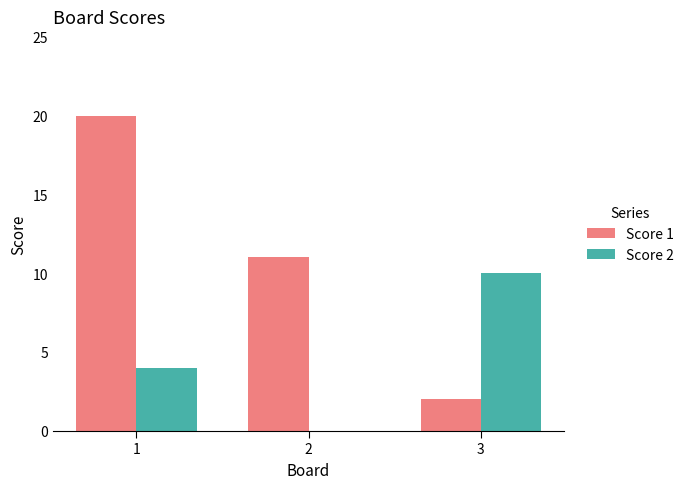

At which label is Score 1 closest to 11?

2